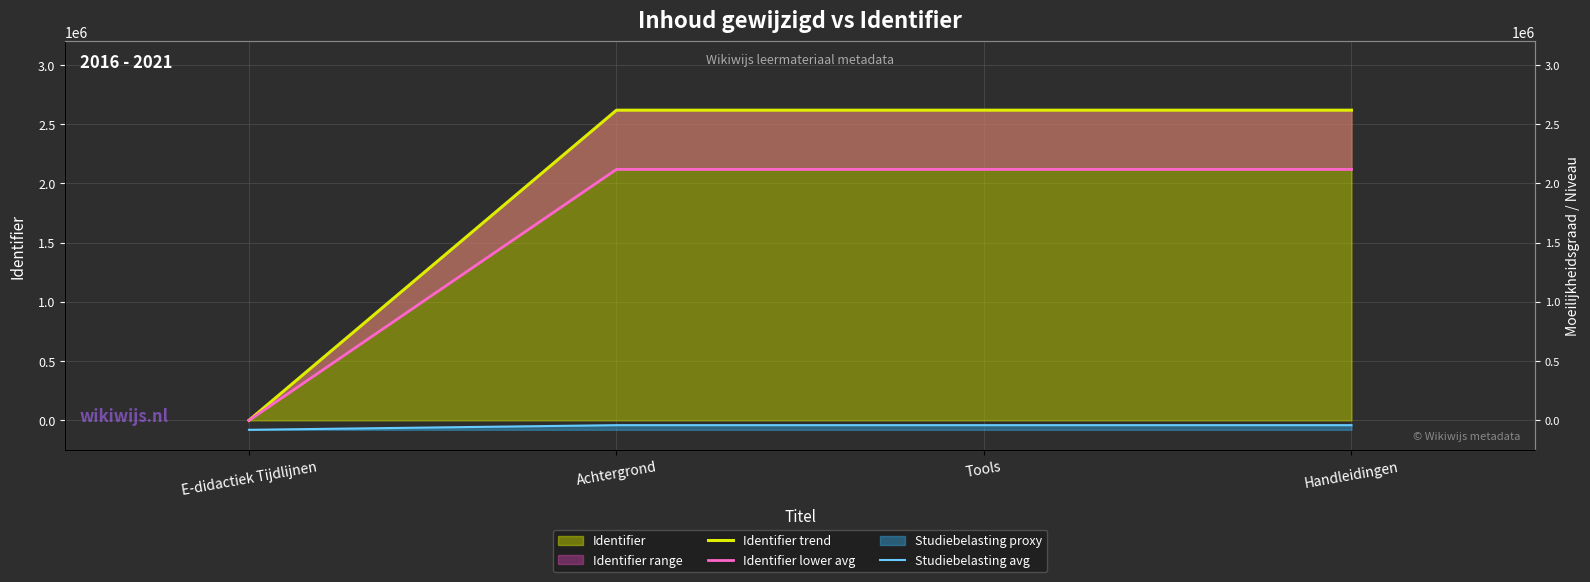

Read the Identifier lower avg value at Achtergrond.

2118902.0